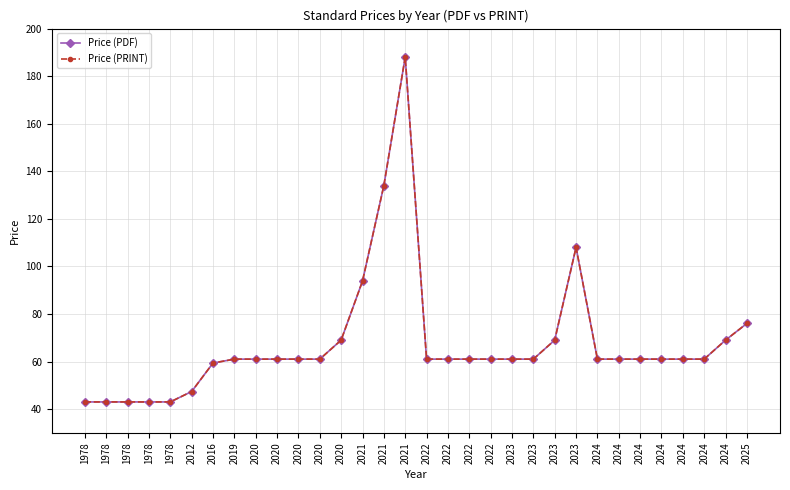

At how many categories does at least one series exceed 44?

27